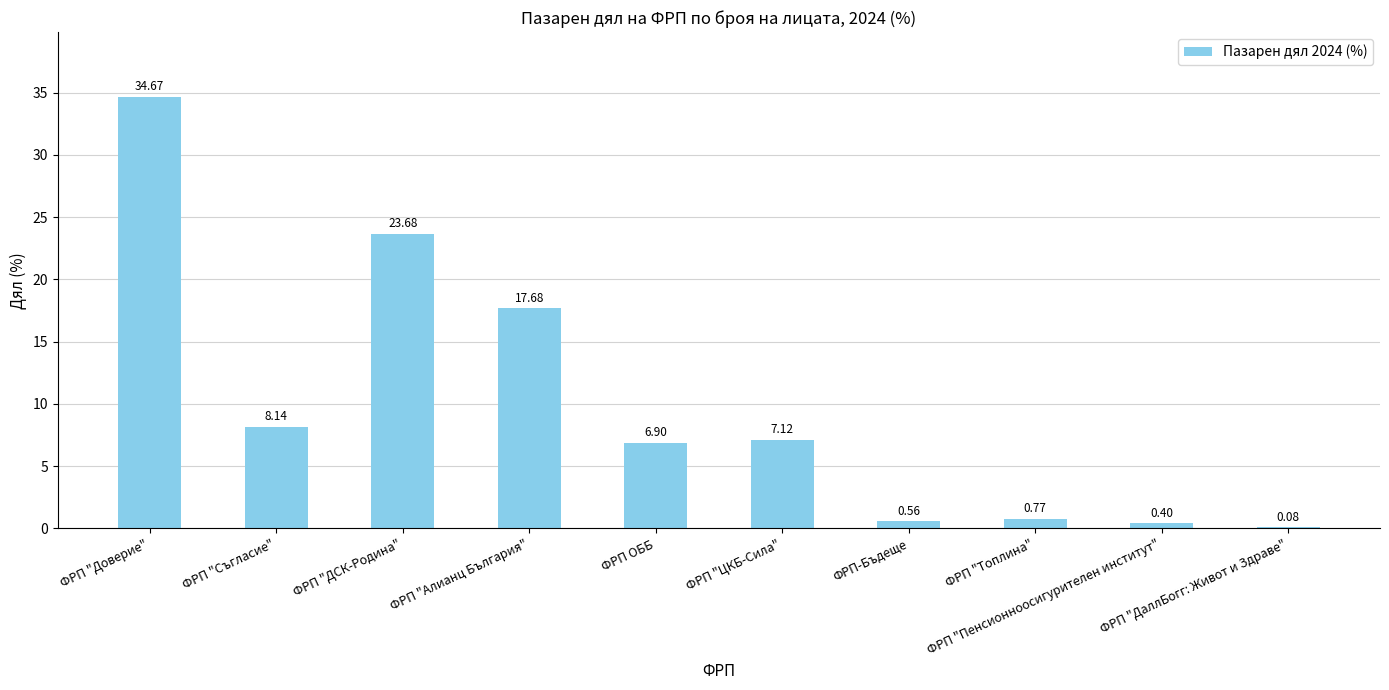

What is the greatest value displayed?

34.7